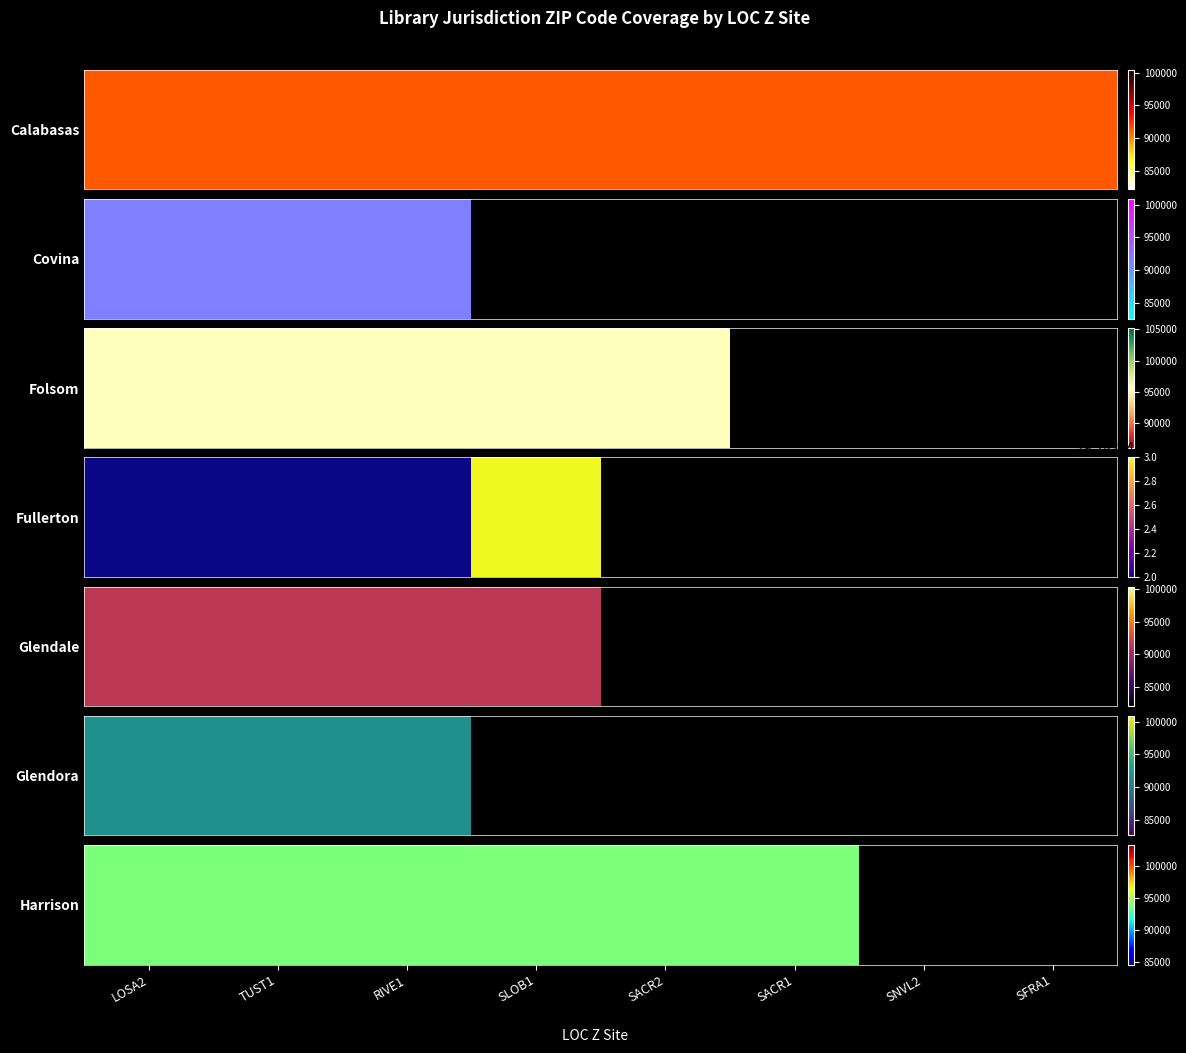

What is the difference between the Covina values at LOSA2 and SFRA1?

91723